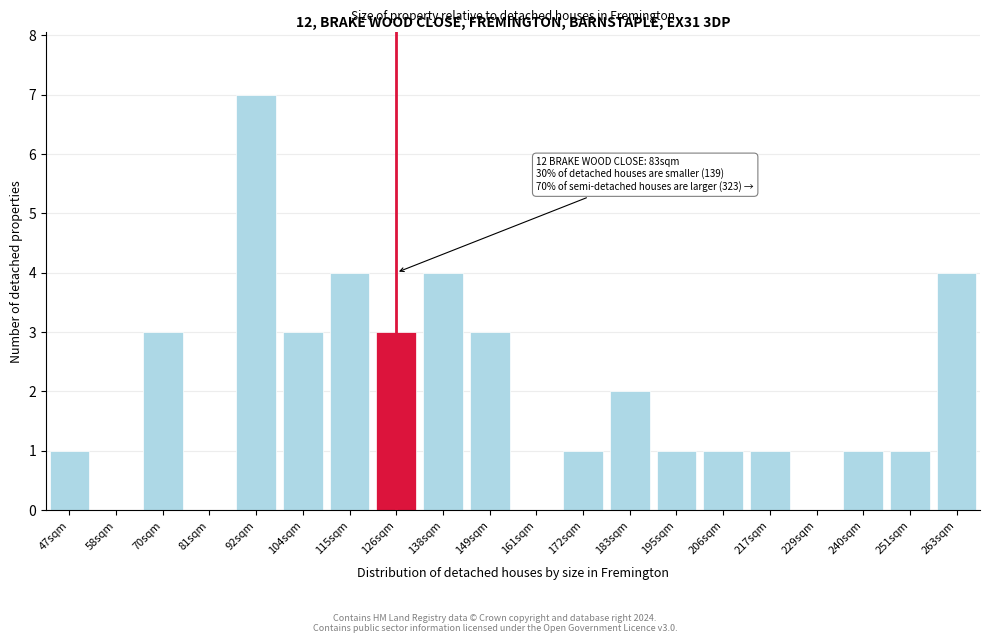

Reading right to left, transcribe all the data shown in this chart.

263sqm=4	251sqm=1	240sqm=1	229sqm=0	217sqm=1	206sqm=1	195sqm=1	183sqm=2	172sqm=1	161sqm=0	149sqm=3	138sqm=4	126sqm=3	115sqm=4	104sqm=3	92sqm=7	81sqm=0	70sqm=3	58sqm=0	47sqm=1